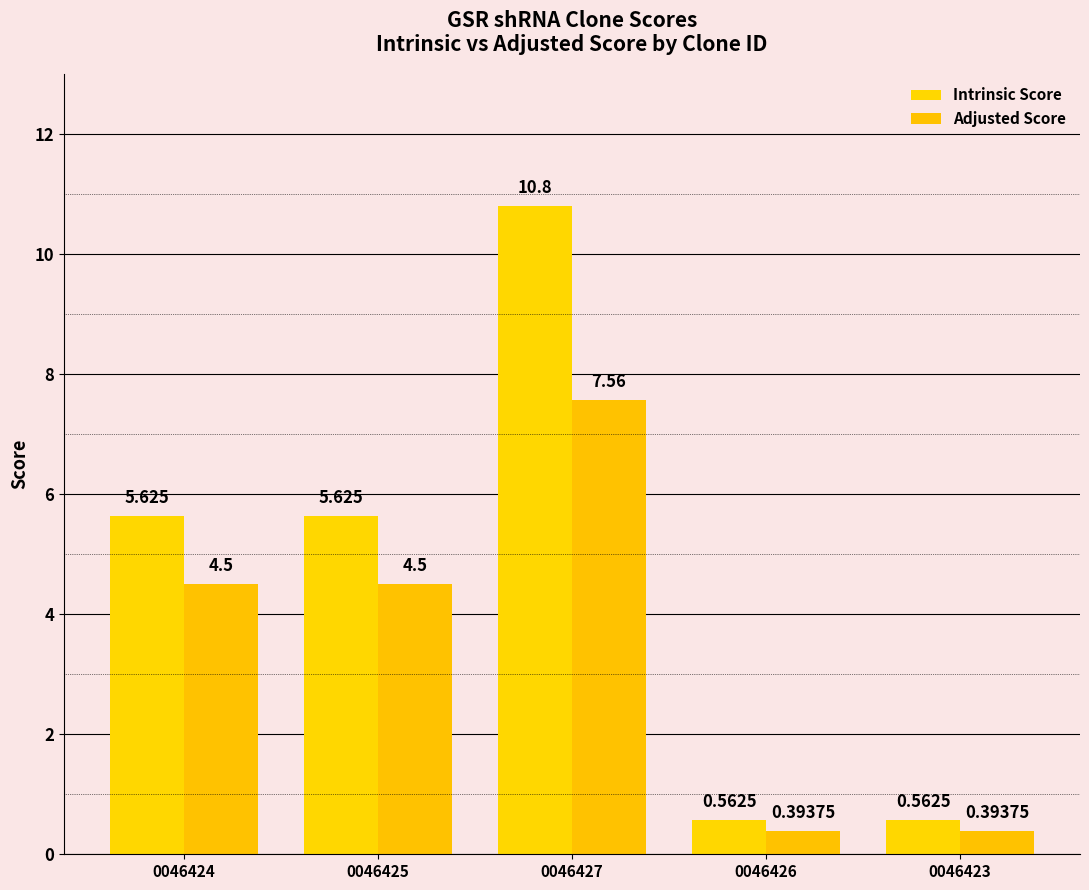

Reading left to right, extract all data points from this chart.

Intrinsic Score: 5.6	5.6	10.8	0.6	0.6
Adjusted Score: 4.5	4.5	7.6	0.4	0.4